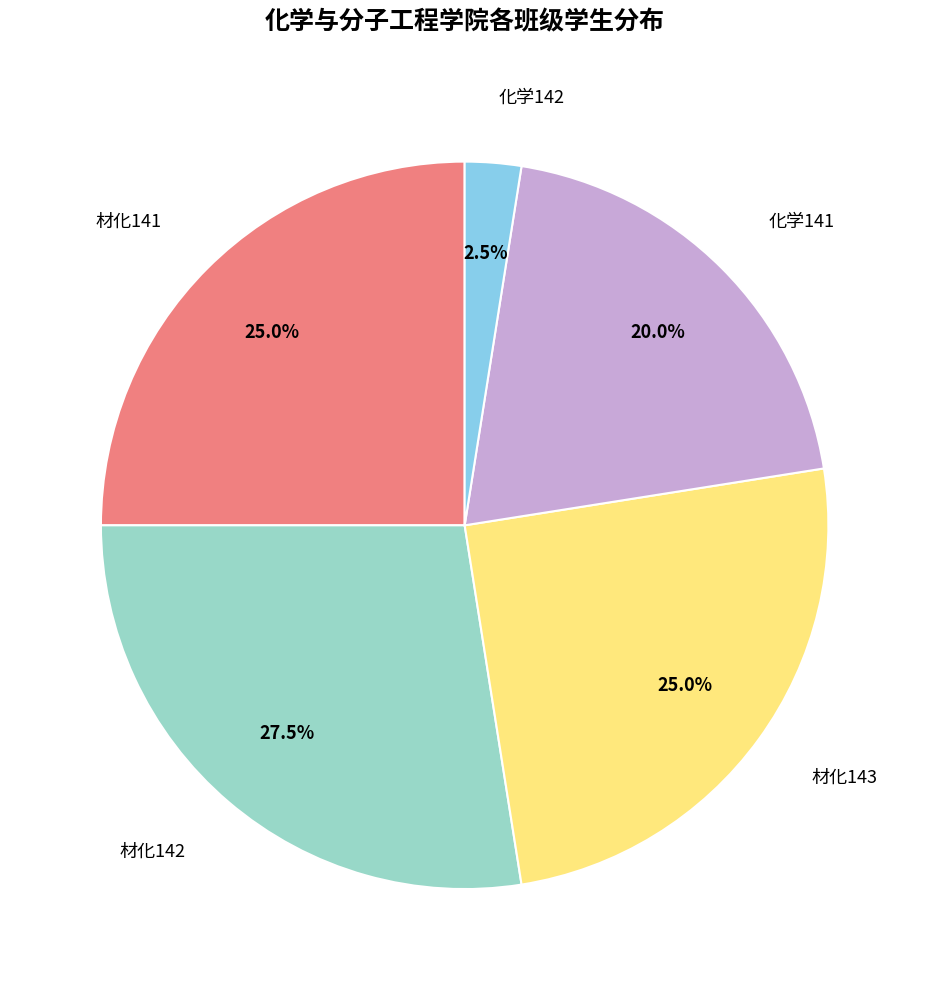

Combined, do 化学141 and 材化141 account for over 50%?

No